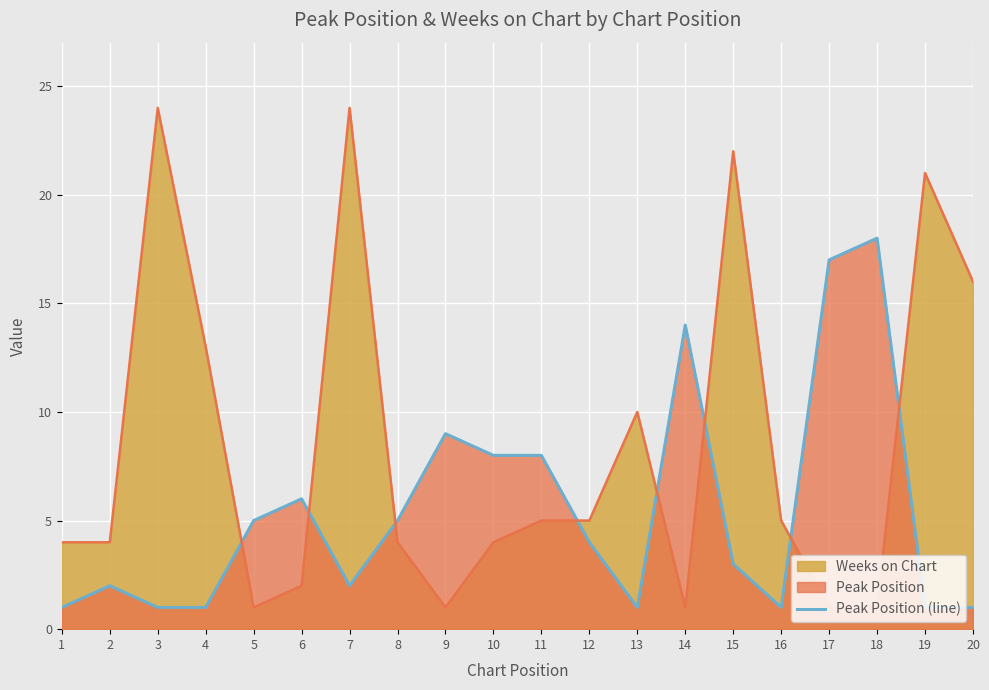

What is the difference between the maximum and second lowest values?

17